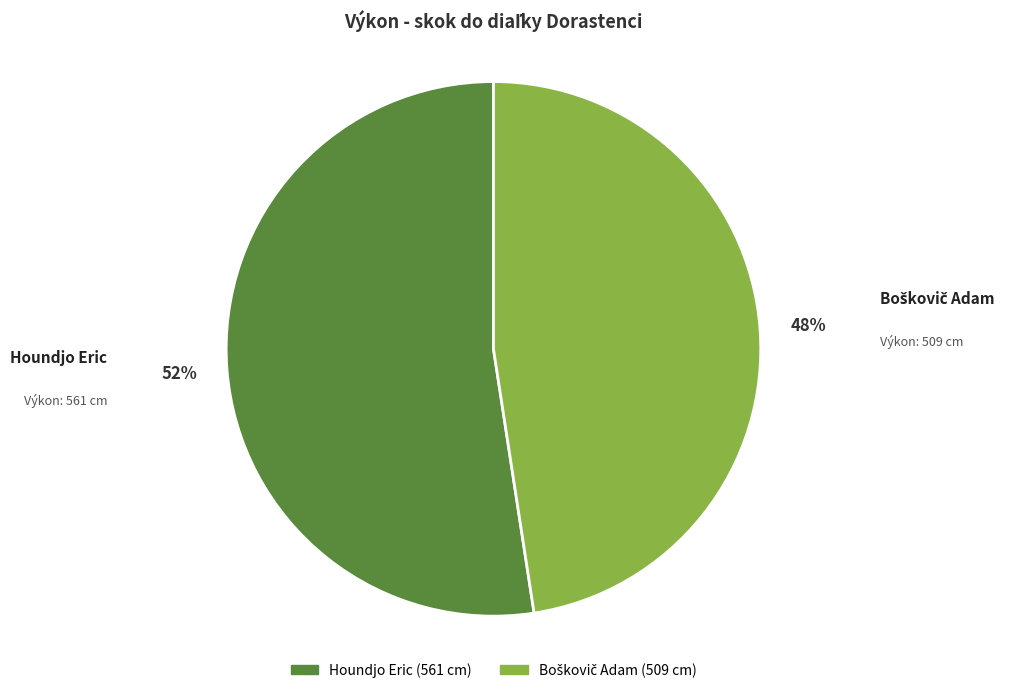

Count the number of slices in the pie.

2